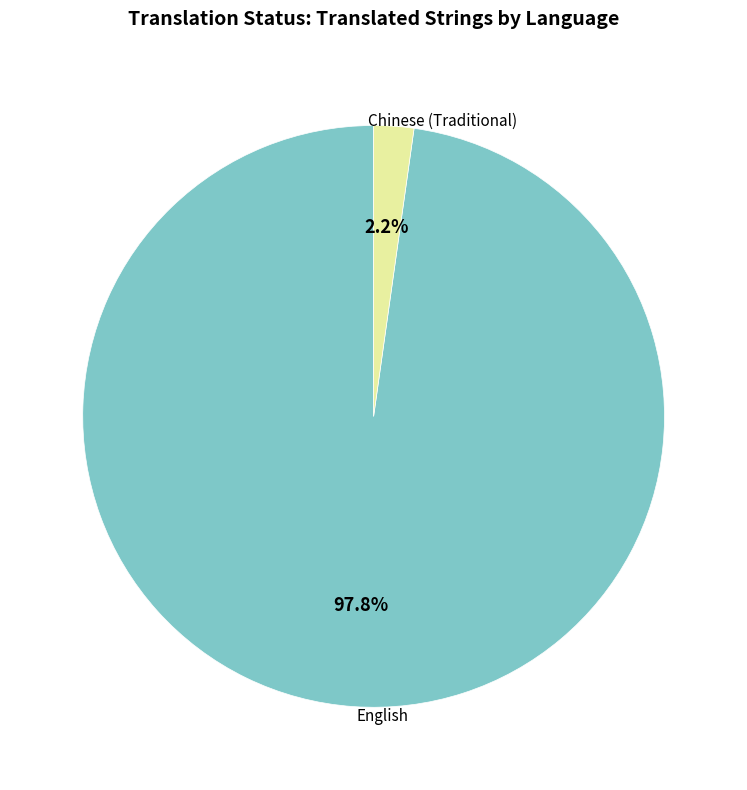

Does any single category account for the majority?

Yes